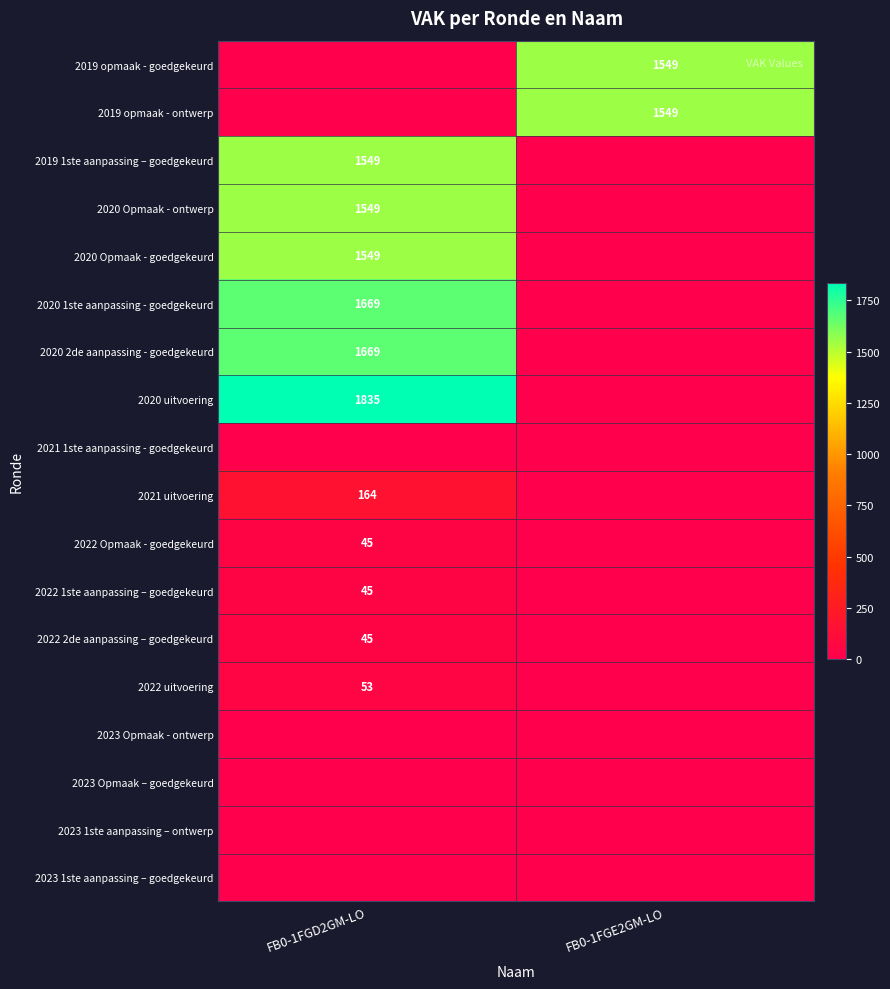

The value of 2022 Opmaak - goedgekeurd at FB0-1FGD2GM-LO is 45. True or false?

True